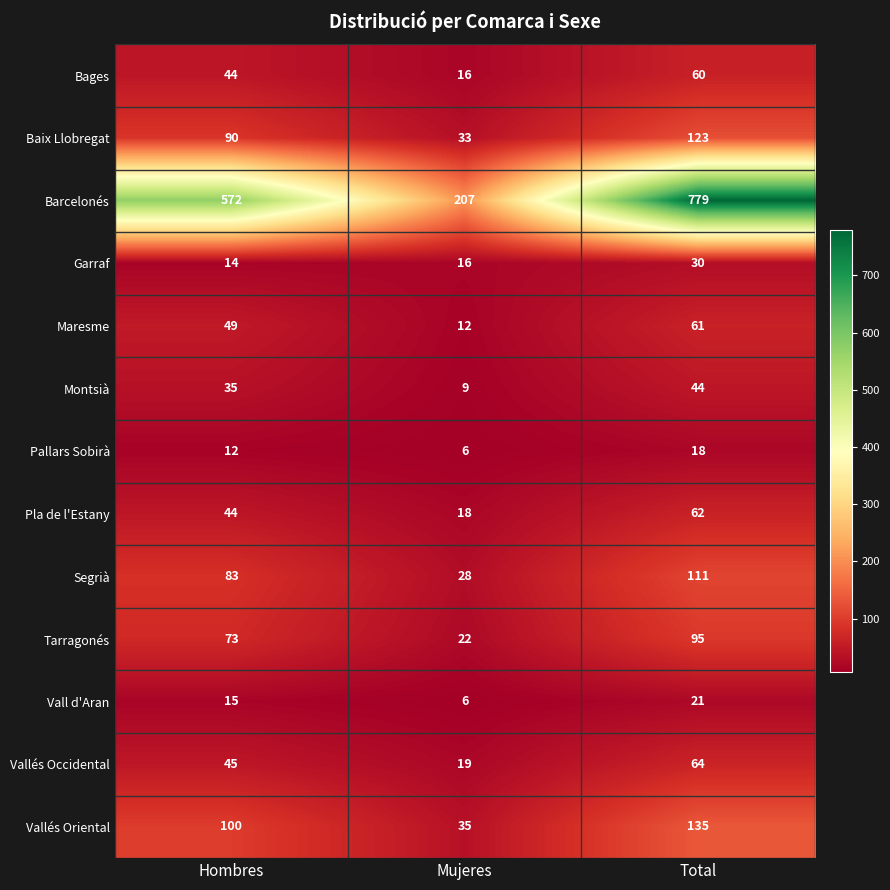

What is the difference between the highest and lowest values at Mujeres?

201